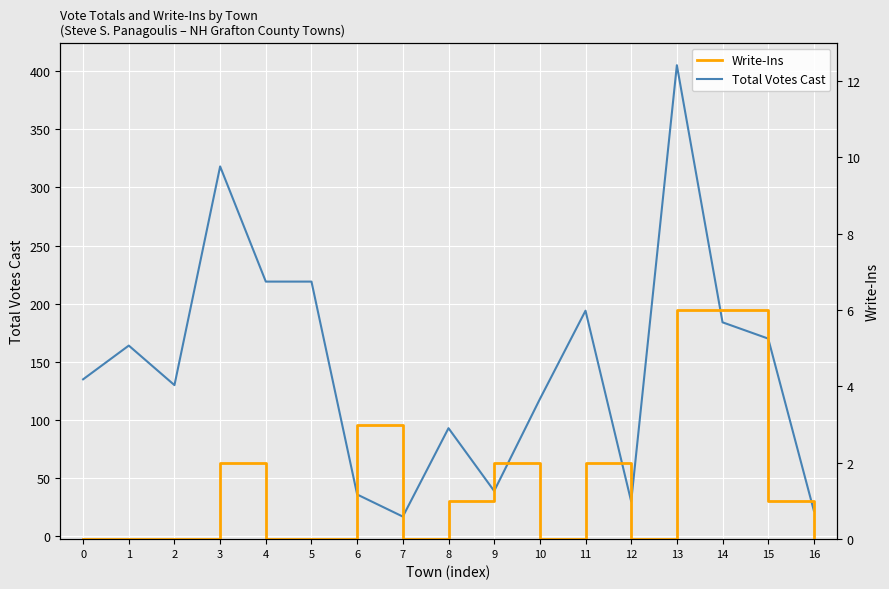

At how many categories does at least one series exceed 398?

1